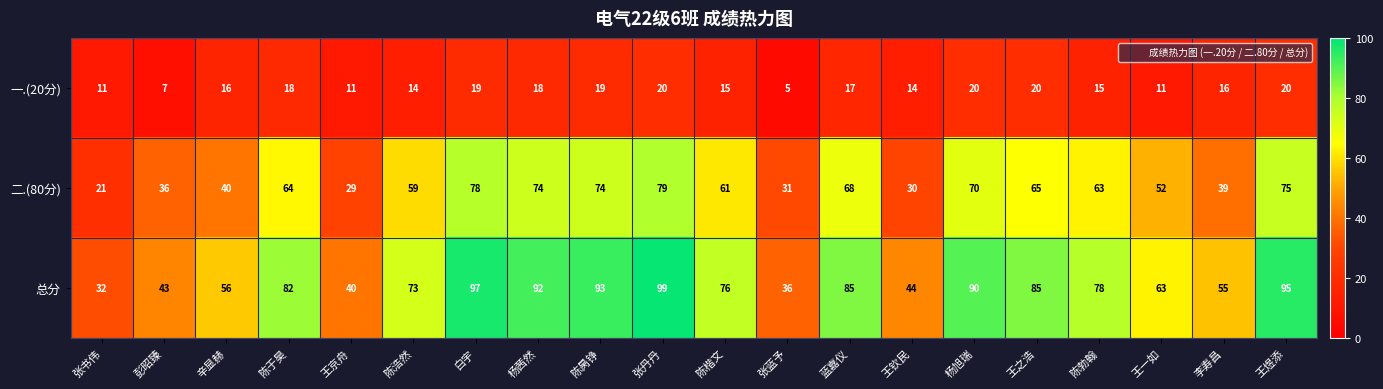

At which category is the sum across all series the highest?

张丹丹